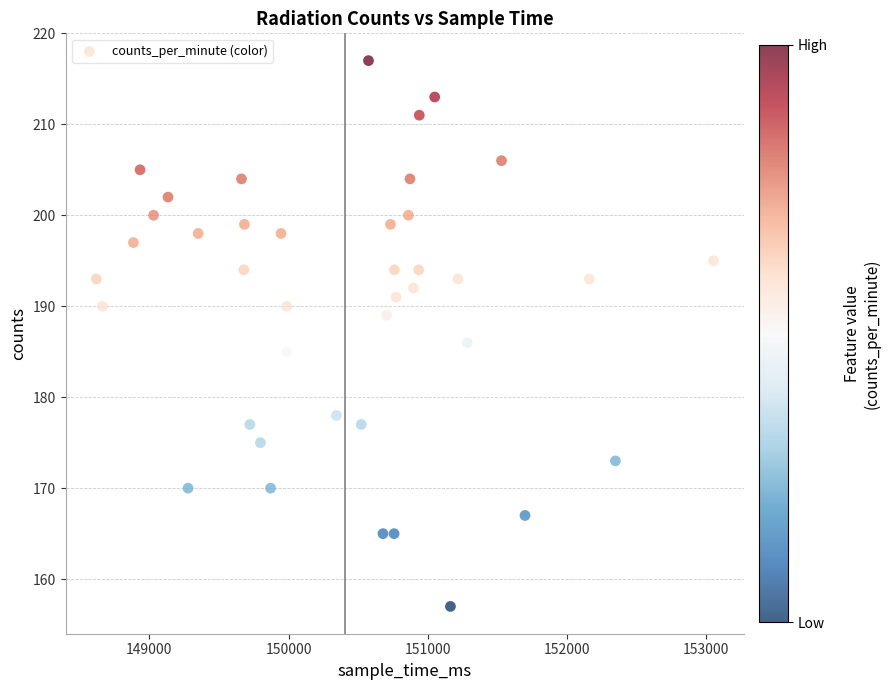

What is the range of X values (max minus min)?

4436